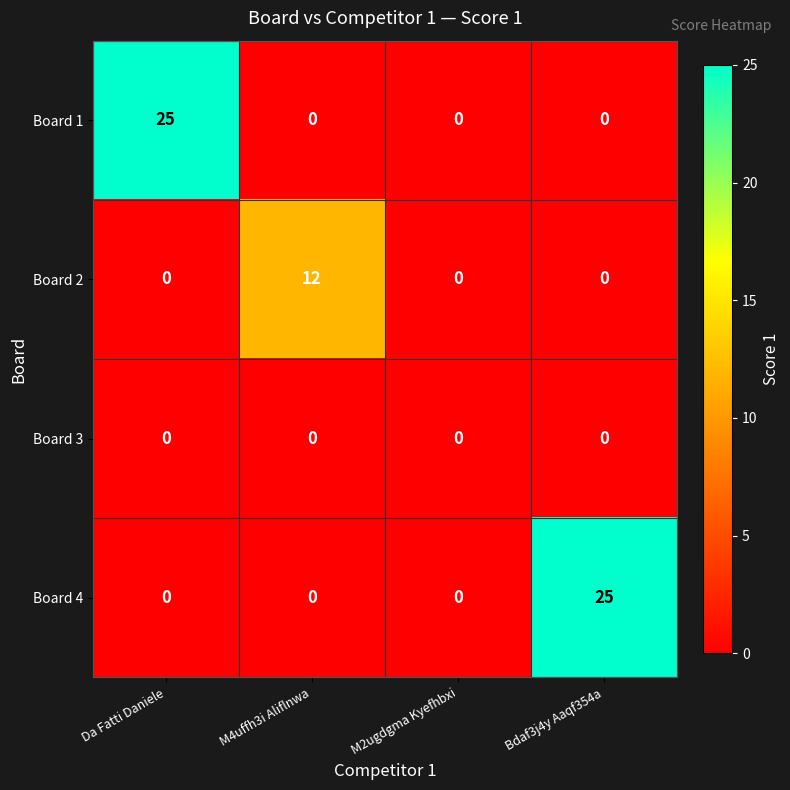

How many data points does each series have?

4